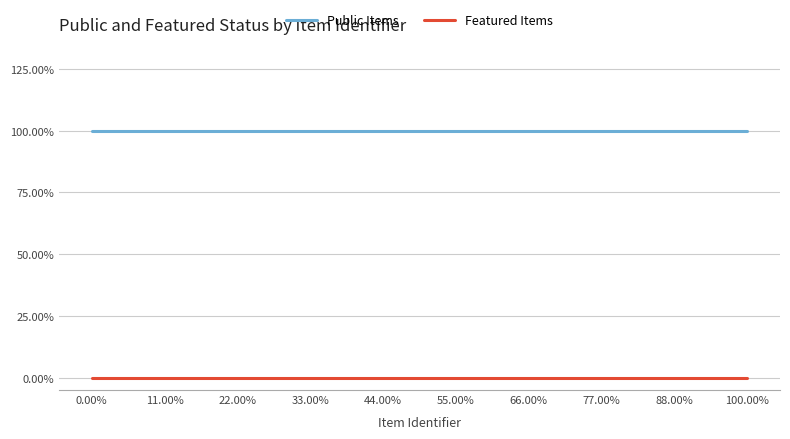

Reading right to left, extract all data points from this chart.

Public Items: 1	1	1	1	1	1	1	1	1	1
Featured Items: 0	0	0	0	0	0	0	0	0	0